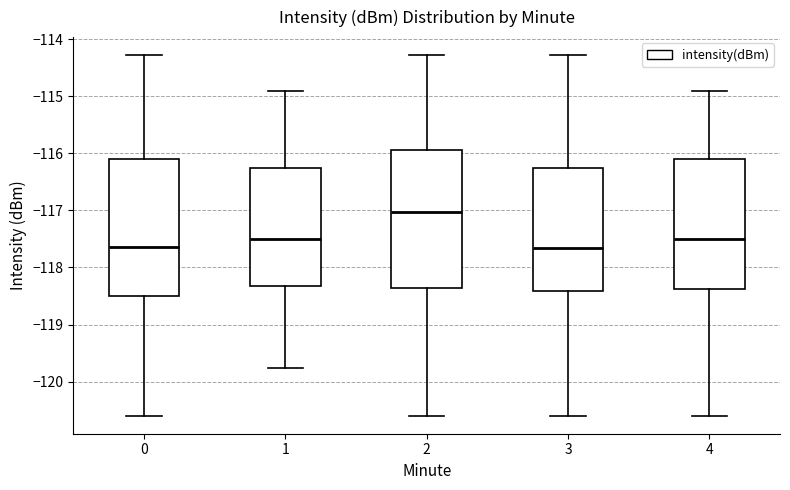

Where does the lower whisker of the box at x = 4 end on the y-axis? The values are not printed on the chart, so give them approximately, as read against the axis.

-120.6